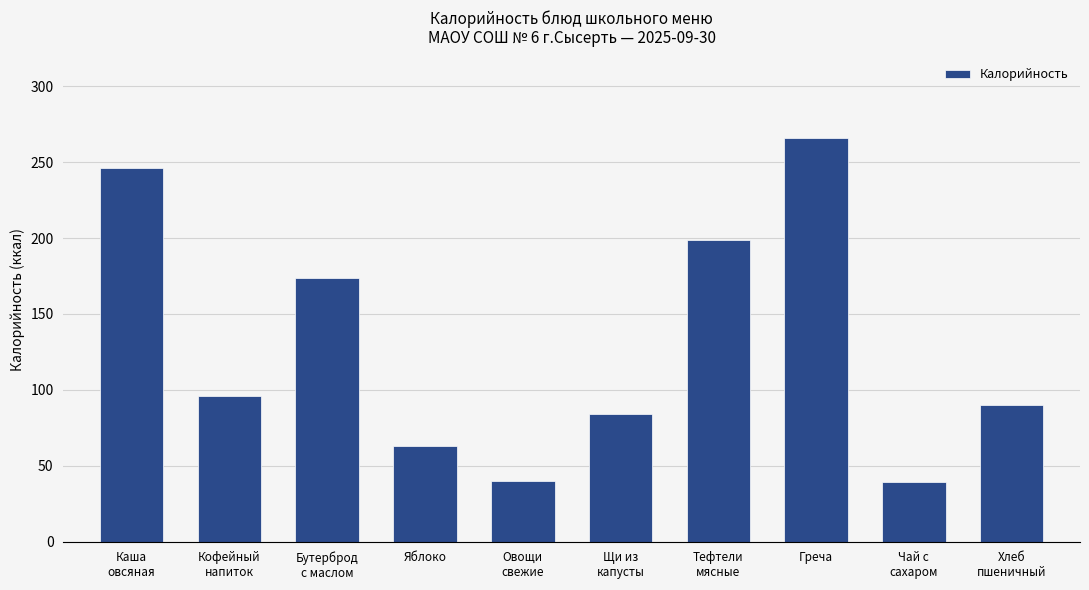

What is the minimum value shown in the chart?

39